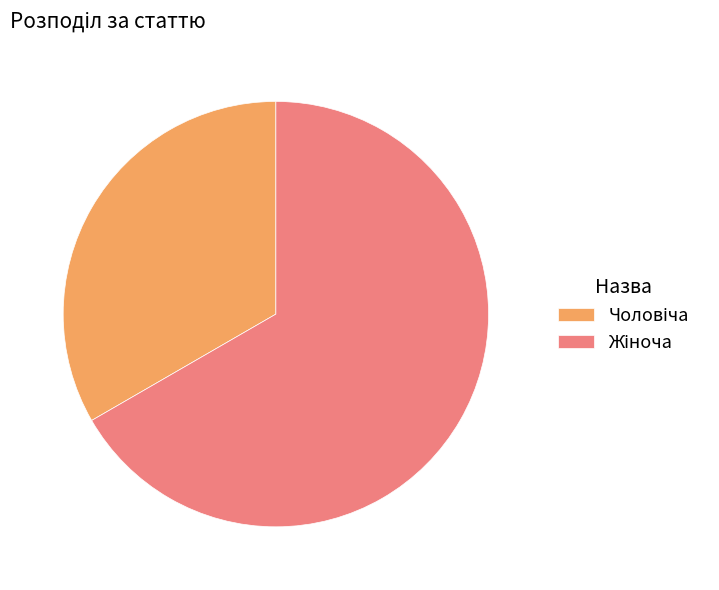

Does any single category account for the majority?

Yes